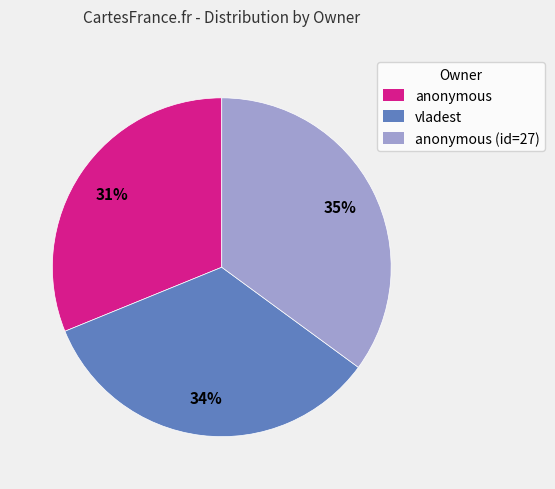

The anonymous slice represents 31% of the pie. True or false?

True